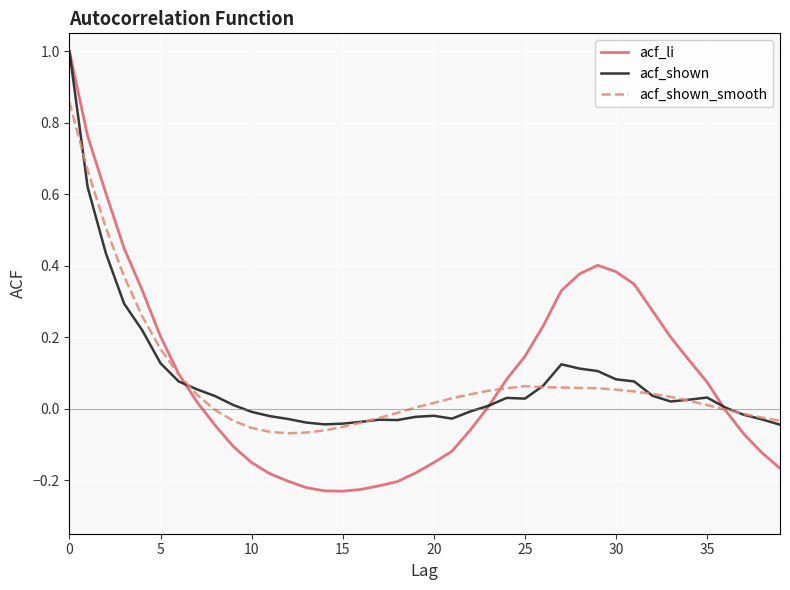

At how many categories does at least one series exceed 0?

28